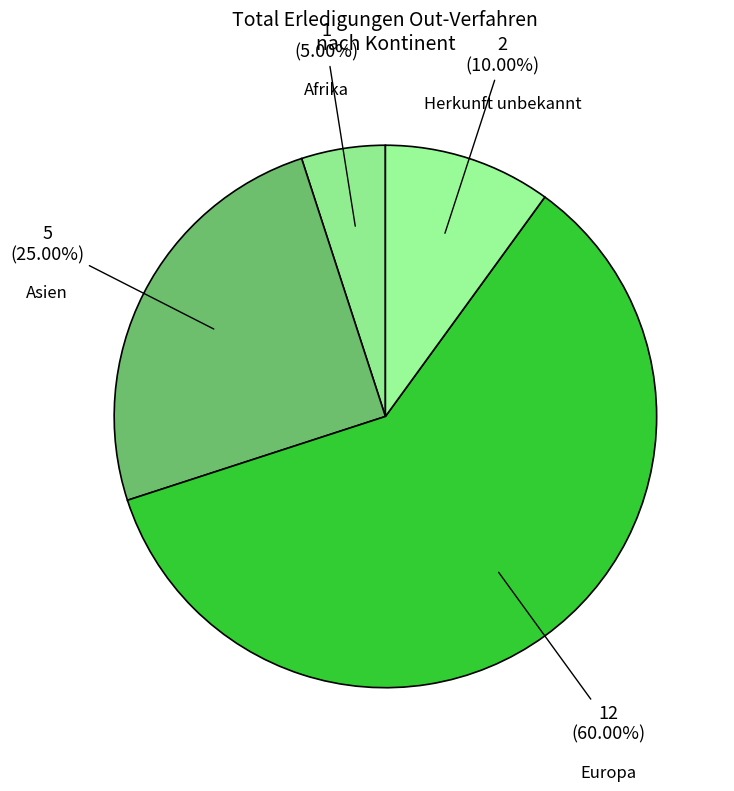

Which has a higher value, Asien or Europa?

Europa